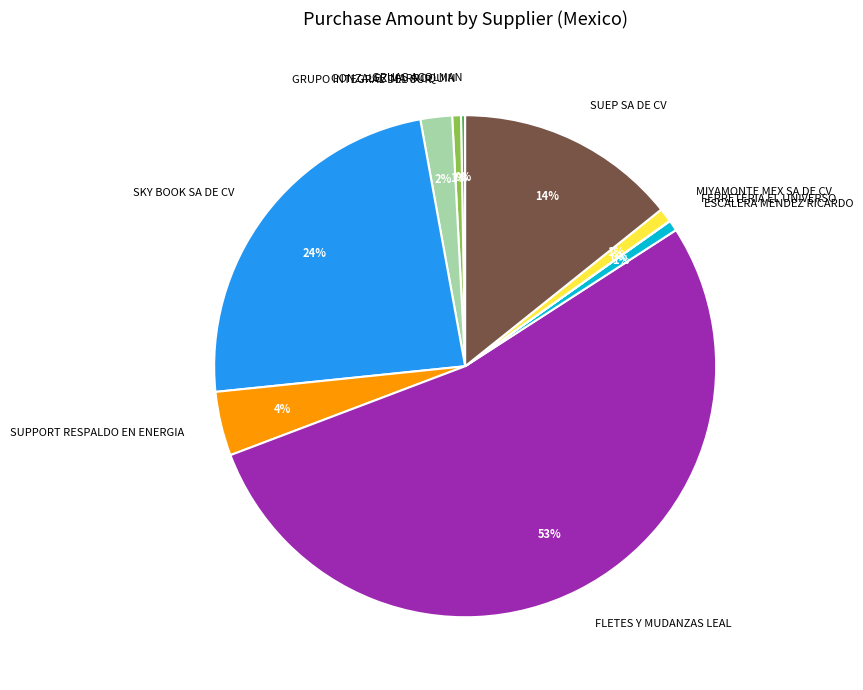

Does any single category account for the majority?

Yes